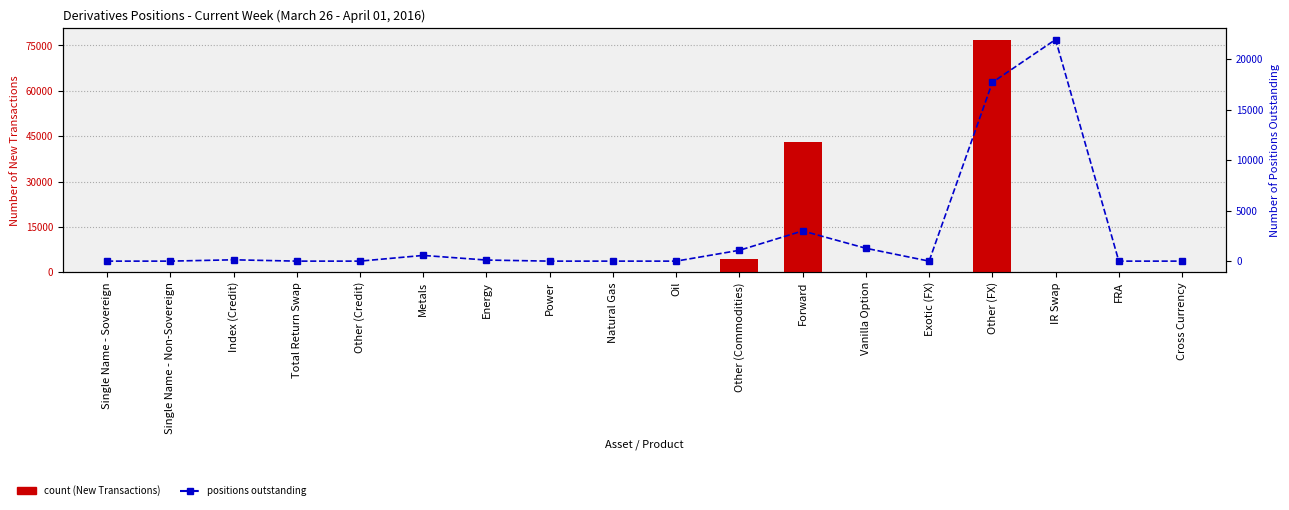

What is the value of the positions outstanding bar at the 3rd from the left?

131